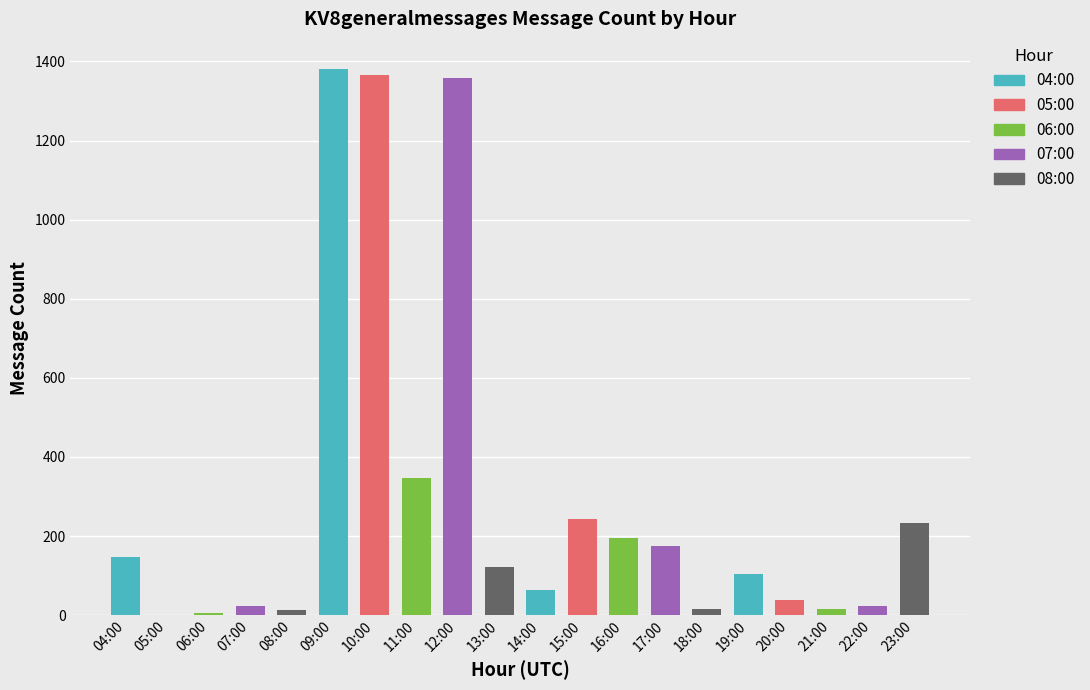

True or false: the data shows 105 at 23:00.

False